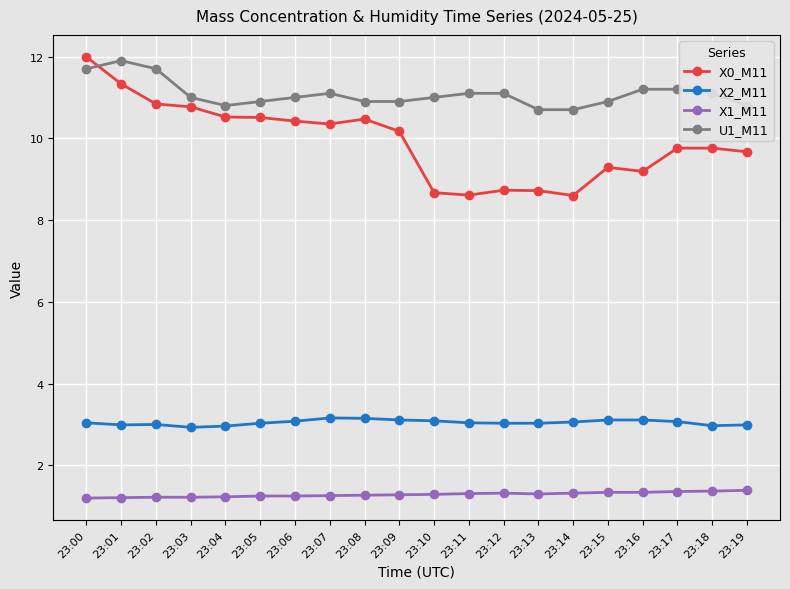

True or false: X2_M11 and X1_M11 cross at least once.

False